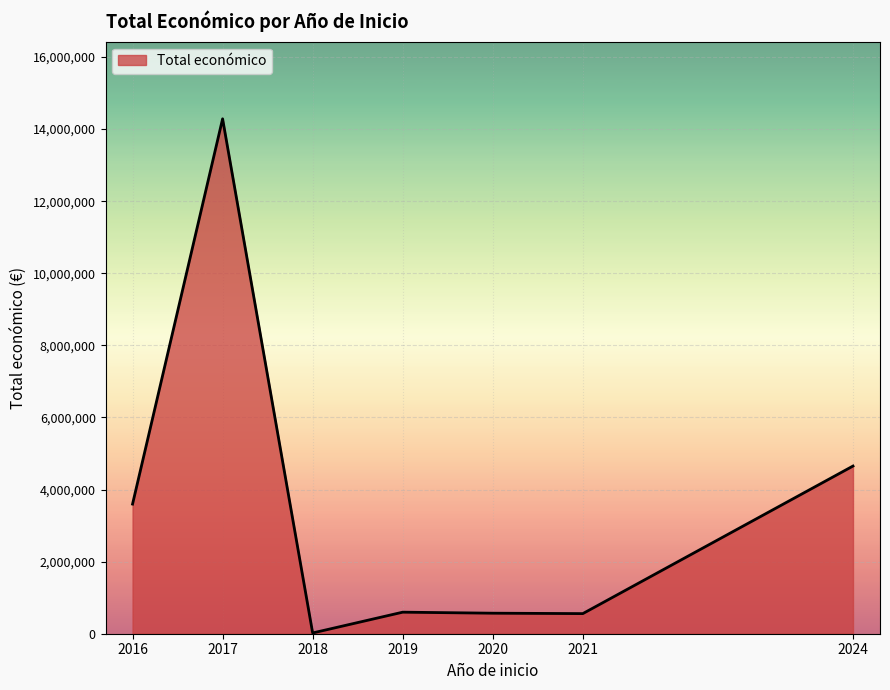

Which label corresponds to the largest value in the chart?

2017